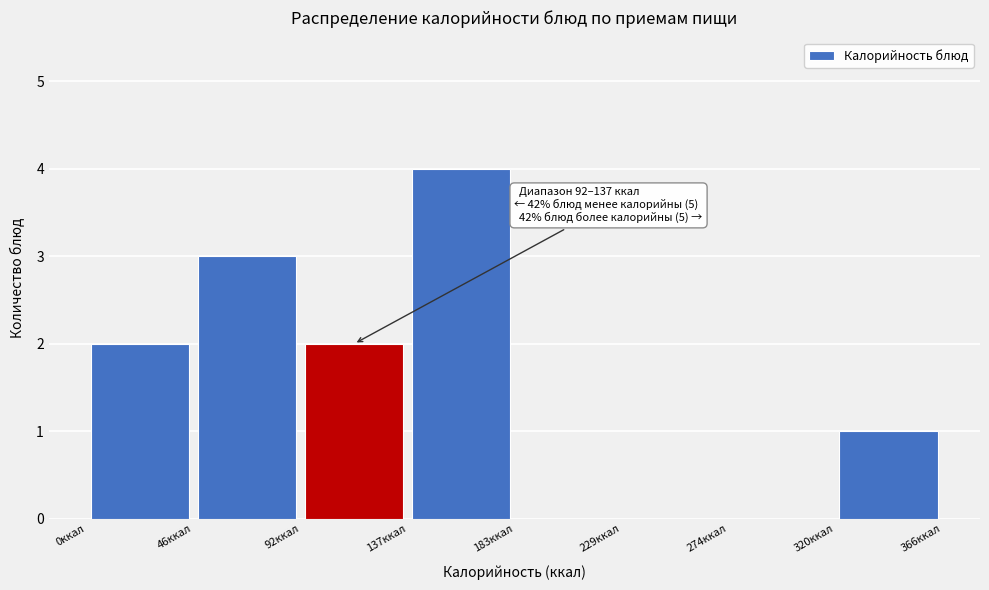

Which range on the x-axis has the tallest bar?

140 to 185